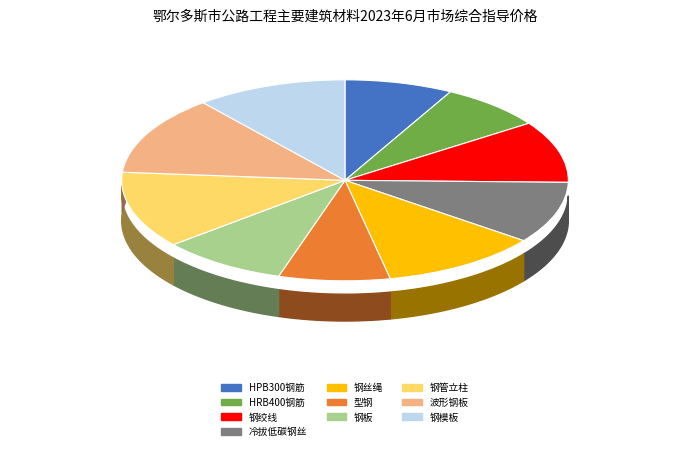

To the nearest percent, what is the difference between the HRB400钢筋 and 钢模板 slice percentages?

3%